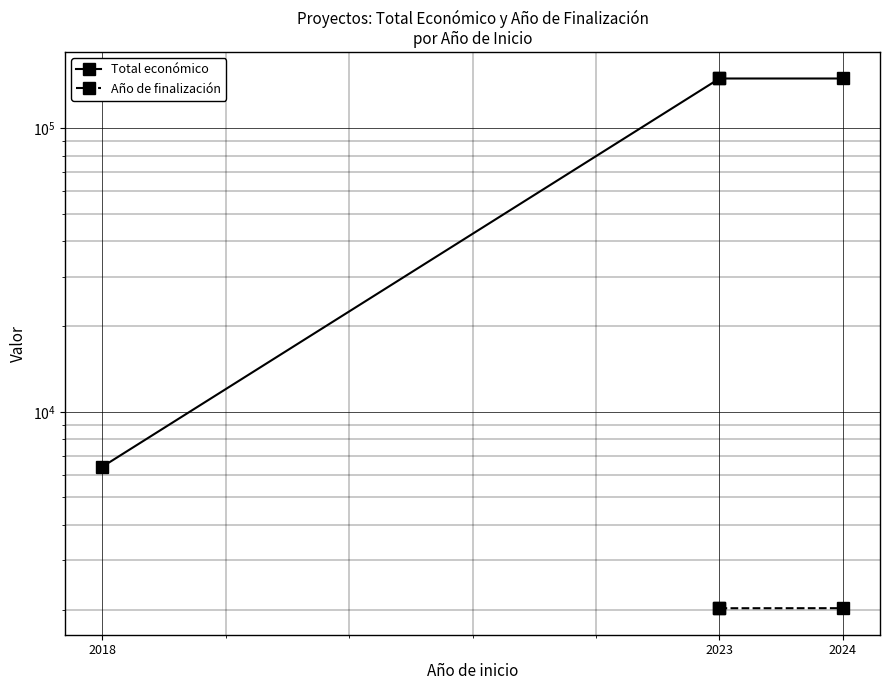

True or false: Total económico and Año de finalización intersect in this chart.

False